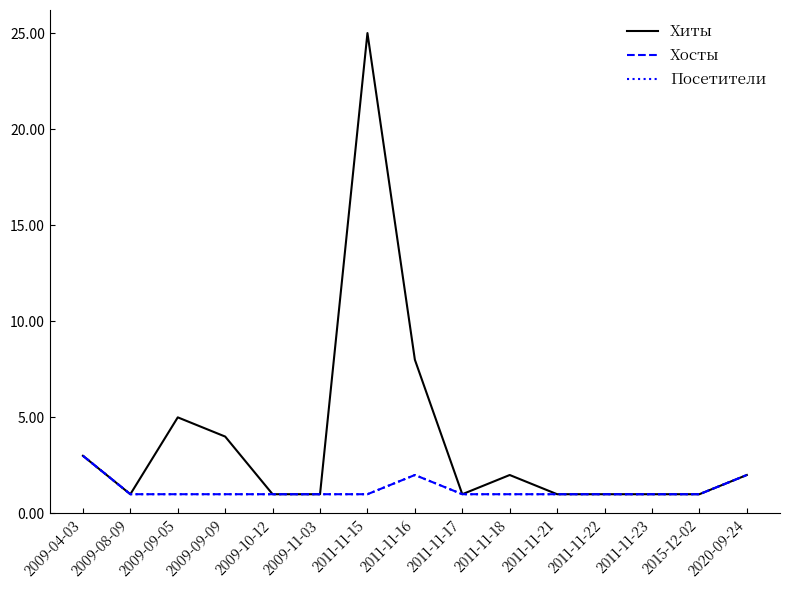

At how many categories does at least one series exceed 17?

1